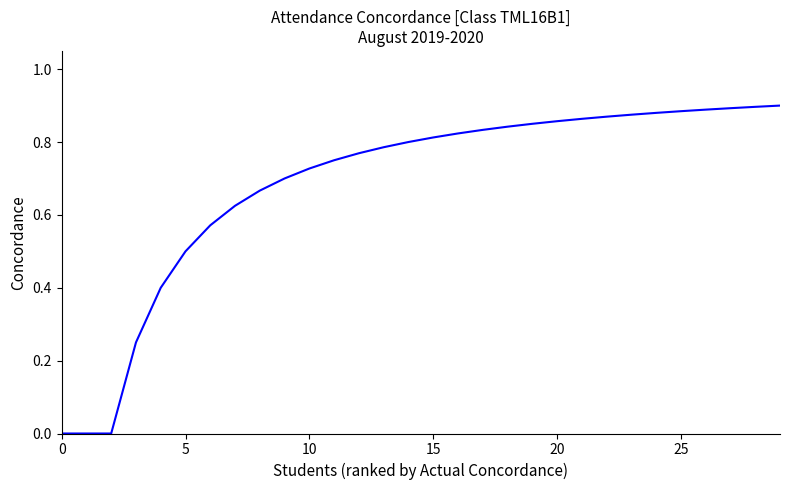

Does the chart display data point markers on the line(s)?

No